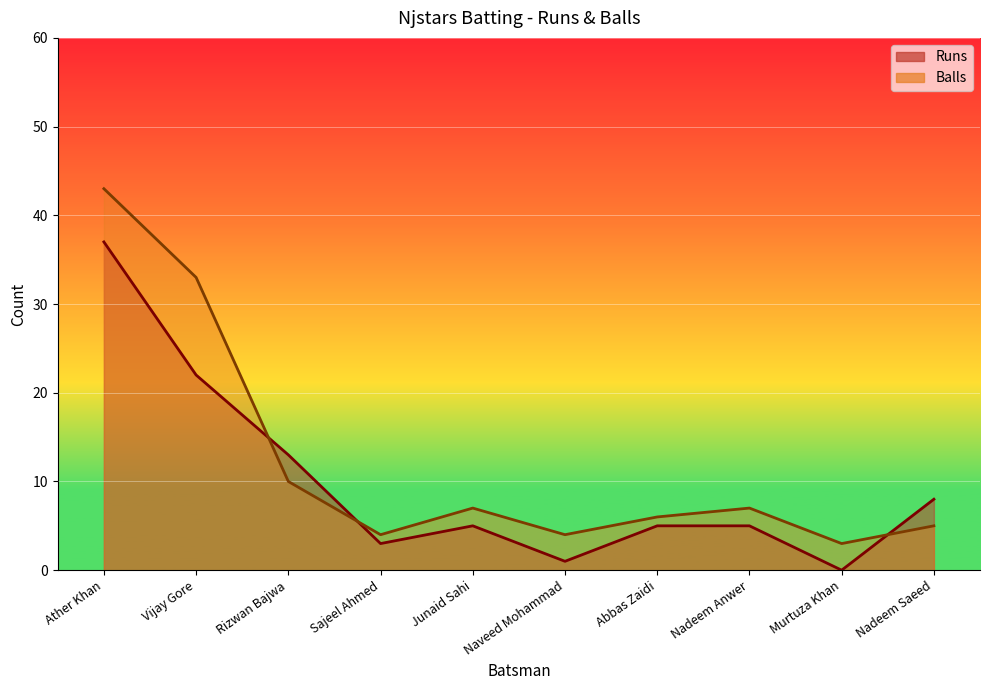

At which category does Runs reach its first local peak?

Junaid Sahi